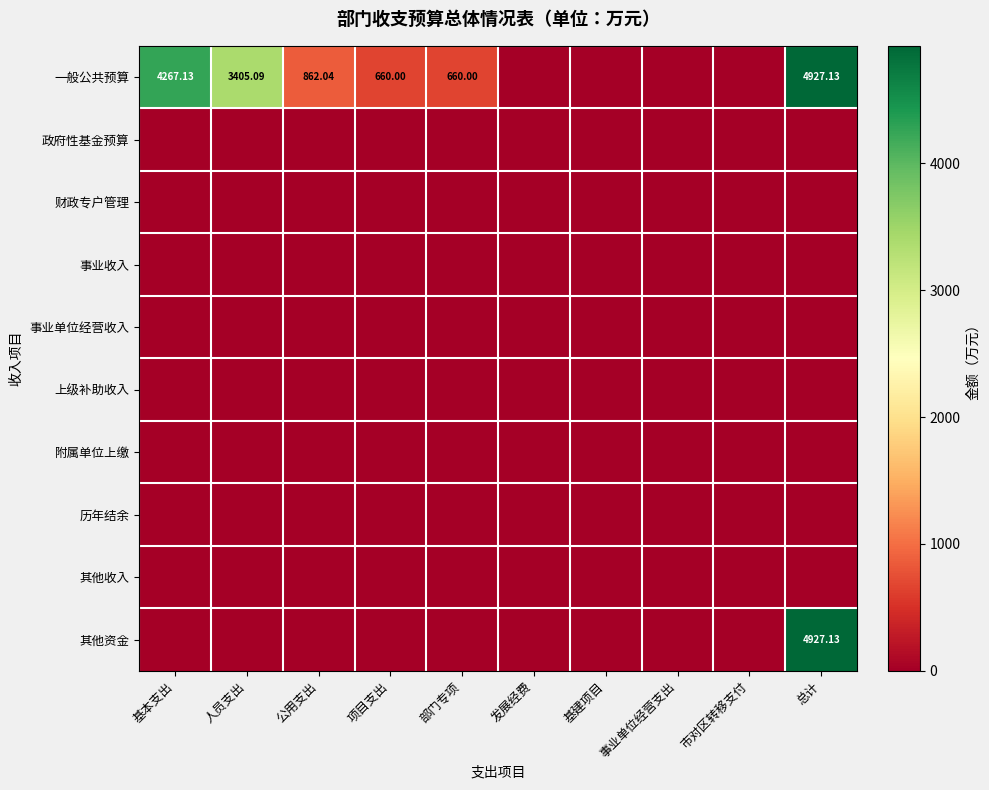

Which category has the lowest value in the 政府性基金预算 series?

基本支出